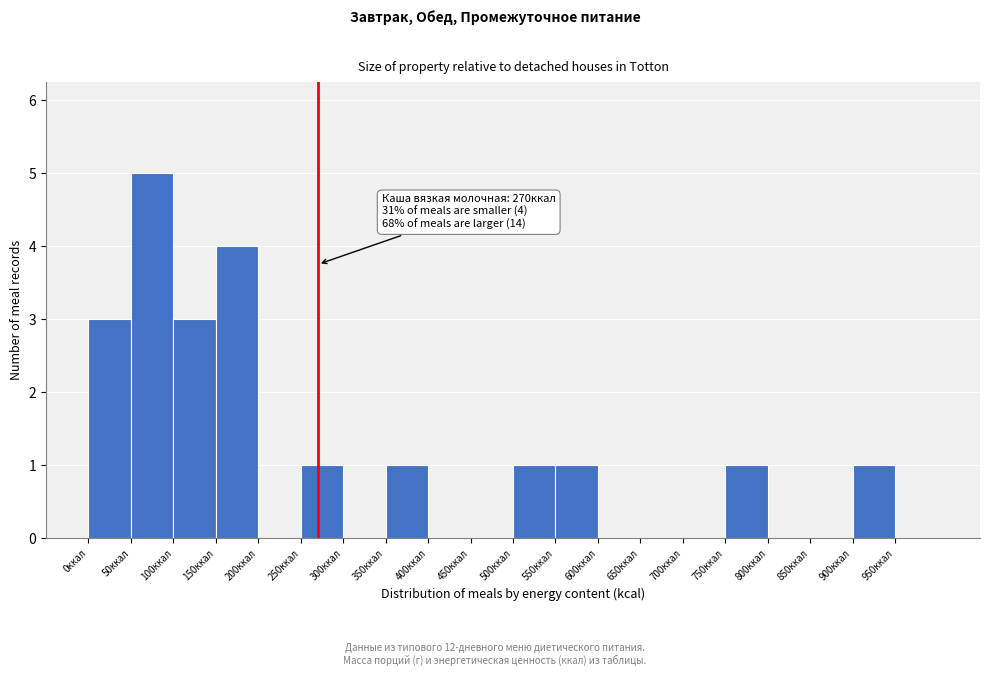

Which range on the x-axis has the tallest bar?

50 to 100